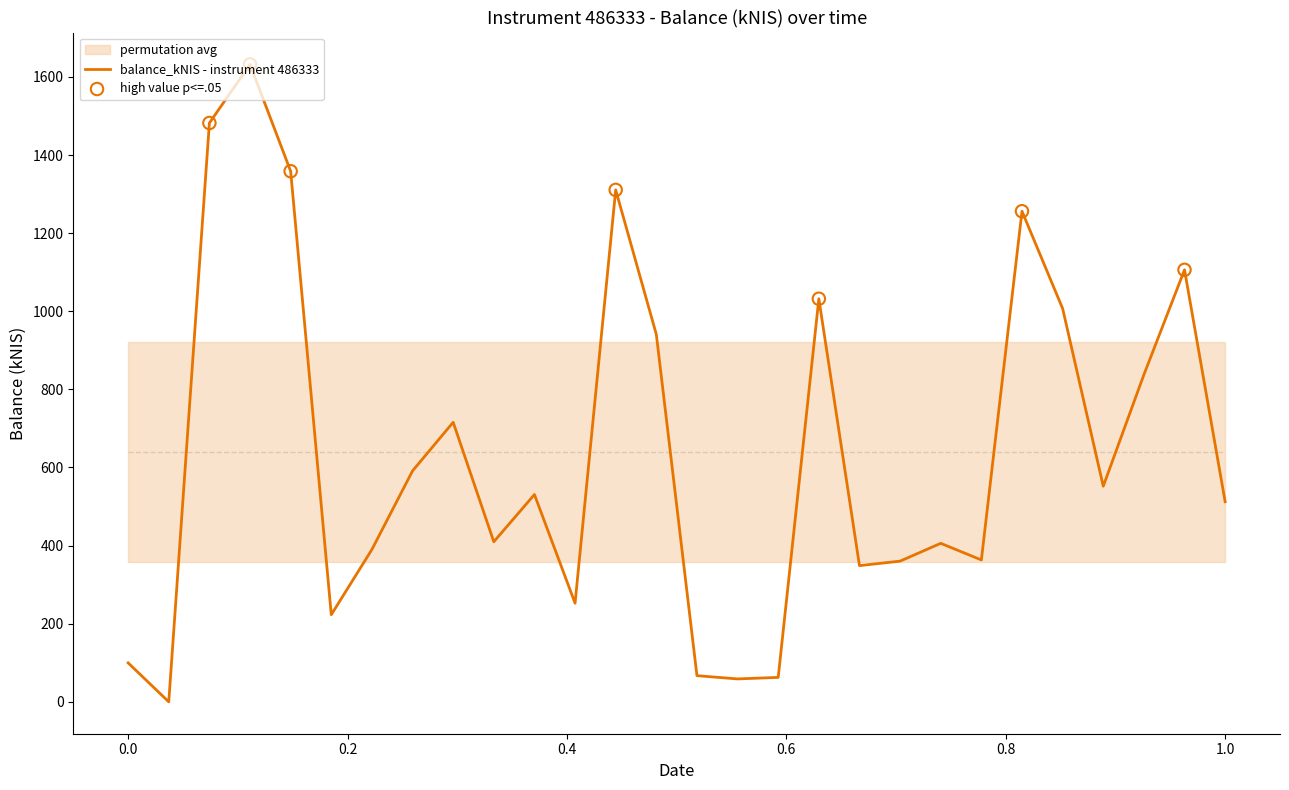

True or false: balance_kNIS - instrument 486333 has a value of 99.8 at 0.0.

True